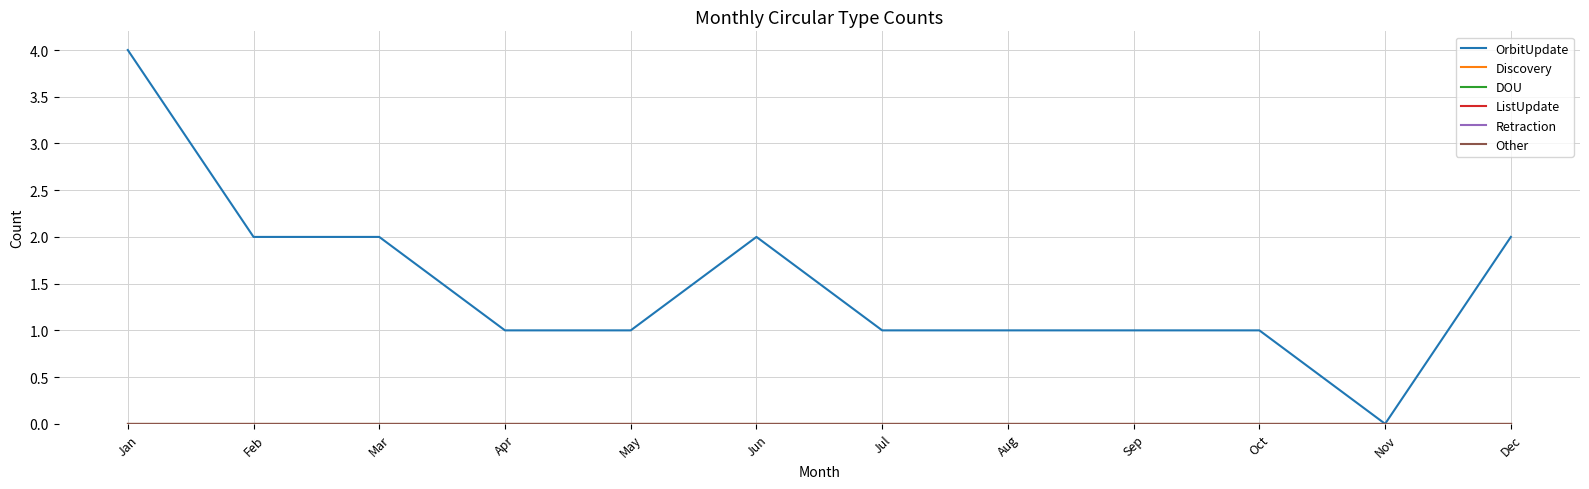

Is this an area chart (filled region under the line)?

No